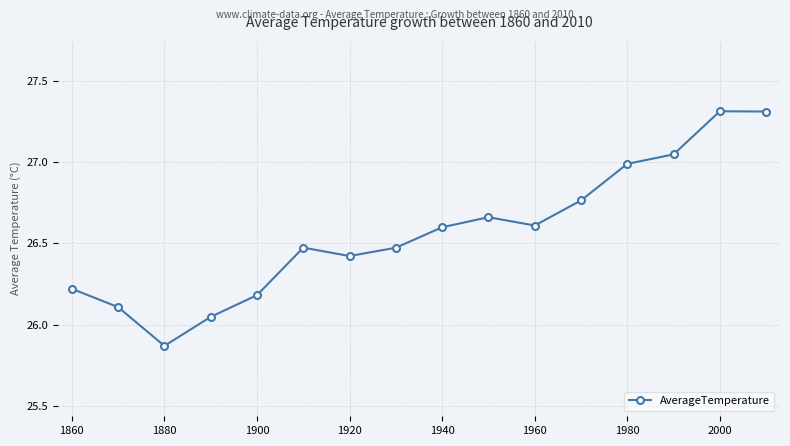

How many values are below 26?

1